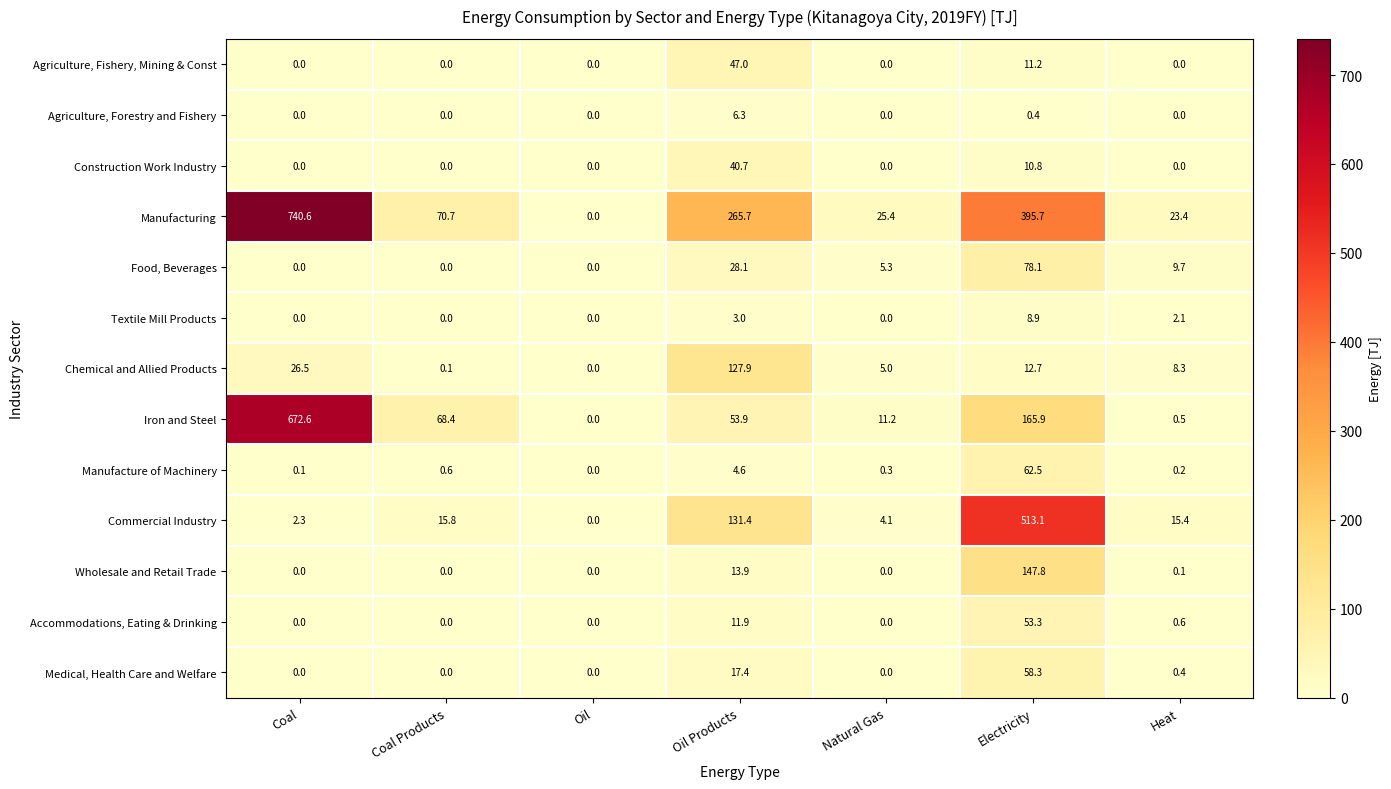

Rank the series at Oil Products from highest to lowest value.

Manufacturing, Commercial Industry, Chemical and Allied Products, Iron and Steel, Agriculture, Fishery, Mining & Const, Construction Work Industry, Food, Beverages, Medical, Health Care and Welfare, Wholesale and Retail Trade, Accommodations, Eating & Drinking, Agriculture, Forestry and Fishery, Manufacture of Machinery, Textile Mill Products